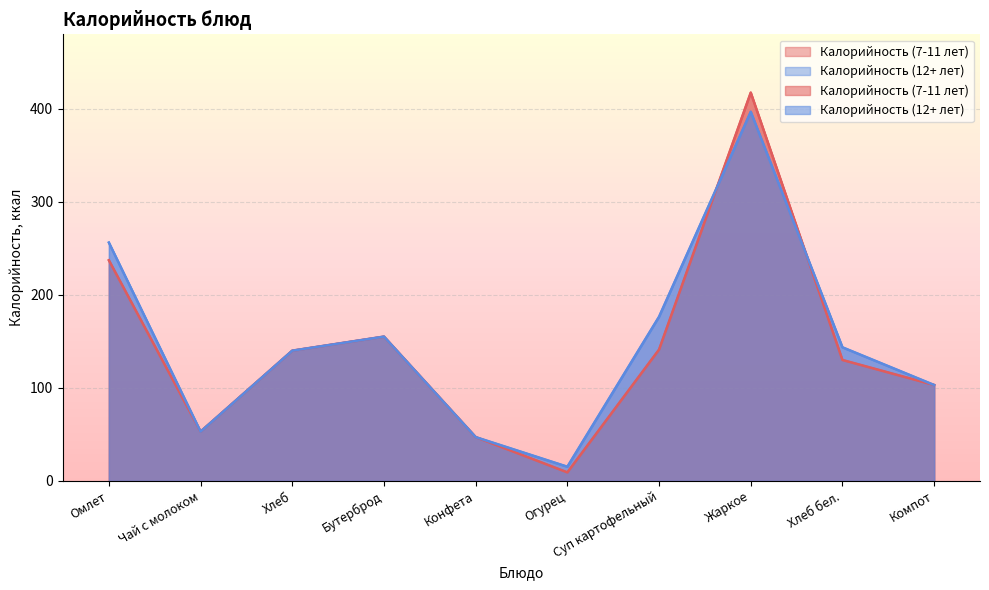

Does the chart display data point markers on the line(s)?

No